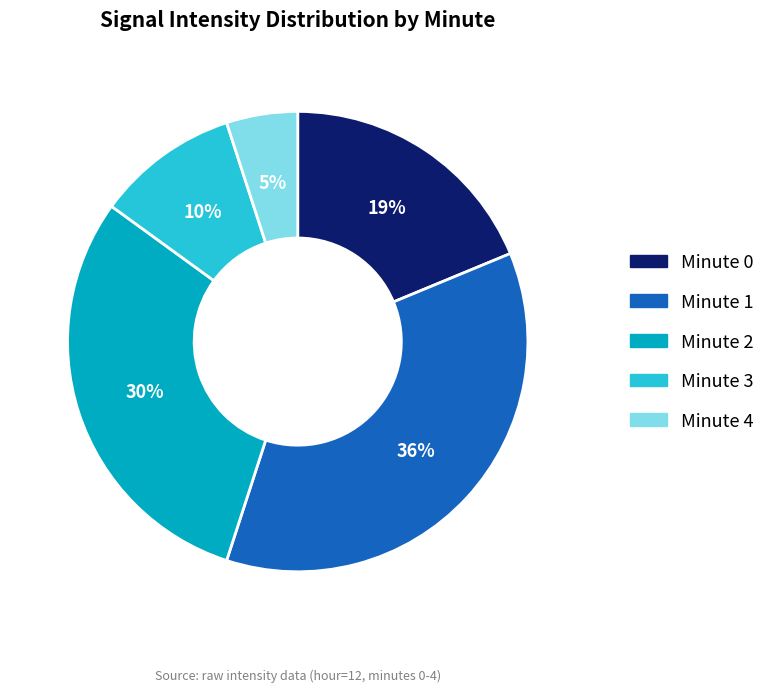

Is there a majority slice in this chart?

No